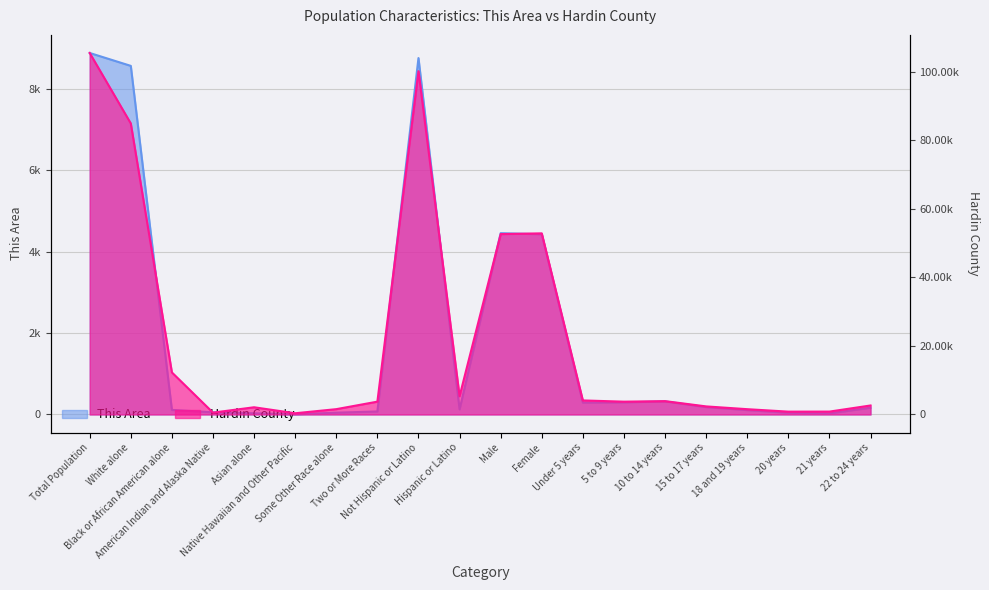

True or false: This Area and Hardin County cross at least once.

False